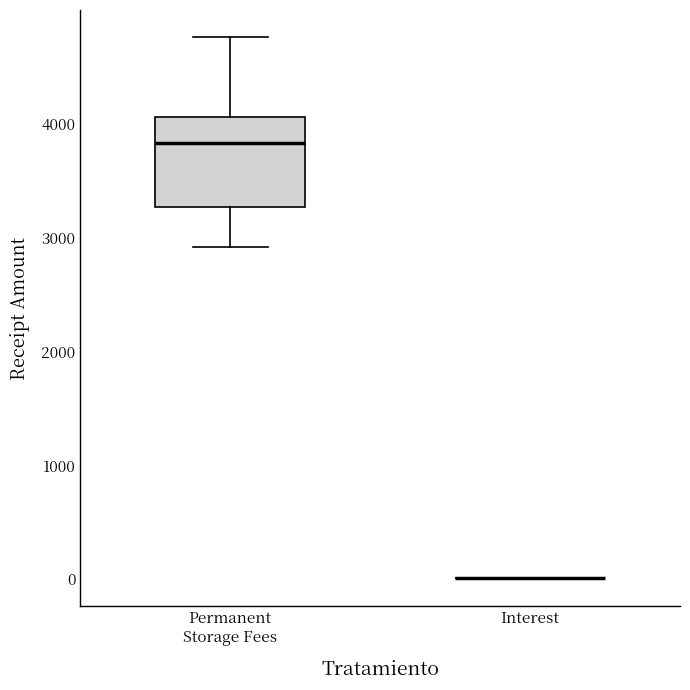

Reading left to right, transcribe this box plot: for each box, give where its median line is, the range the box spans, and where its two whiskers end, as read against the y-axis. The values are not printed on the chart, so give them approximately, as read against the axis.

Permanent Storage Fees: median 3800, box 3300 to 4100, whiskers 2900 to 4800
Interest: box collapsed to a line at 0, whiskers 0 to 0